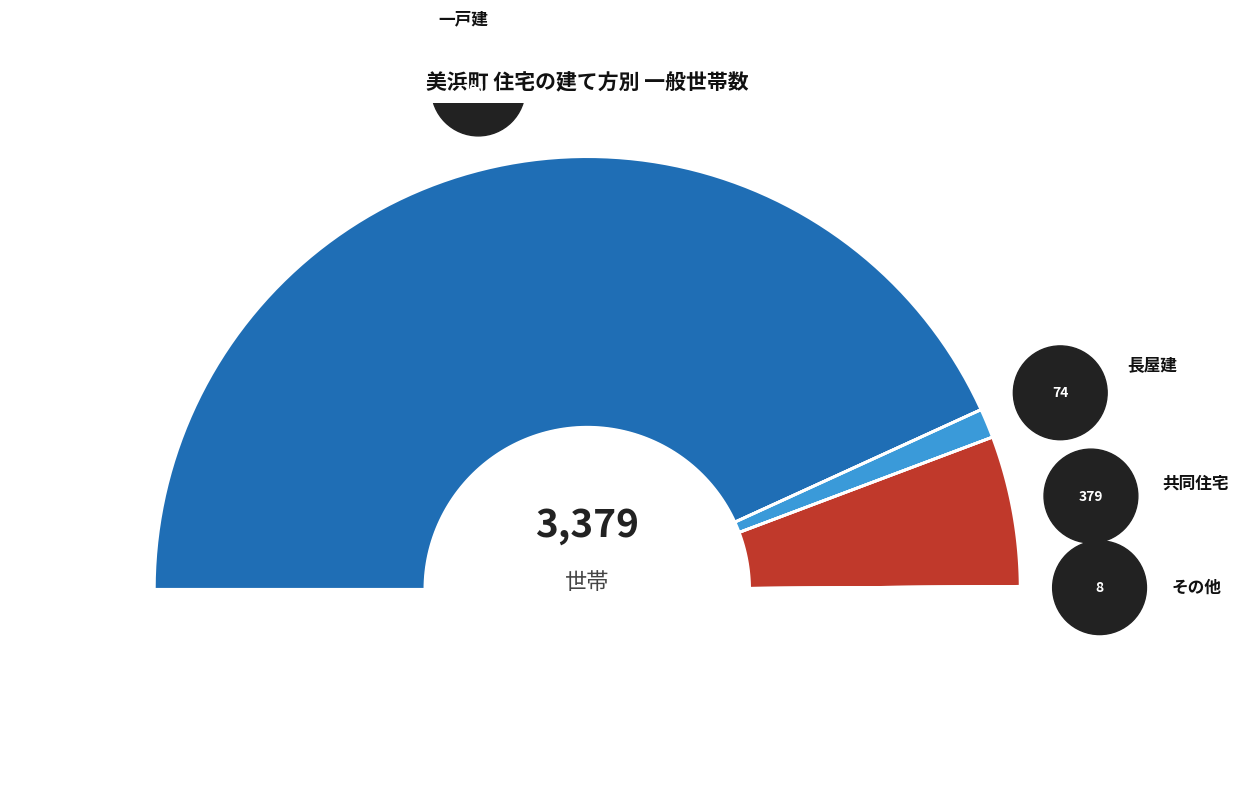

To the nearest percent, what portion does 長屋建 represent?

2%